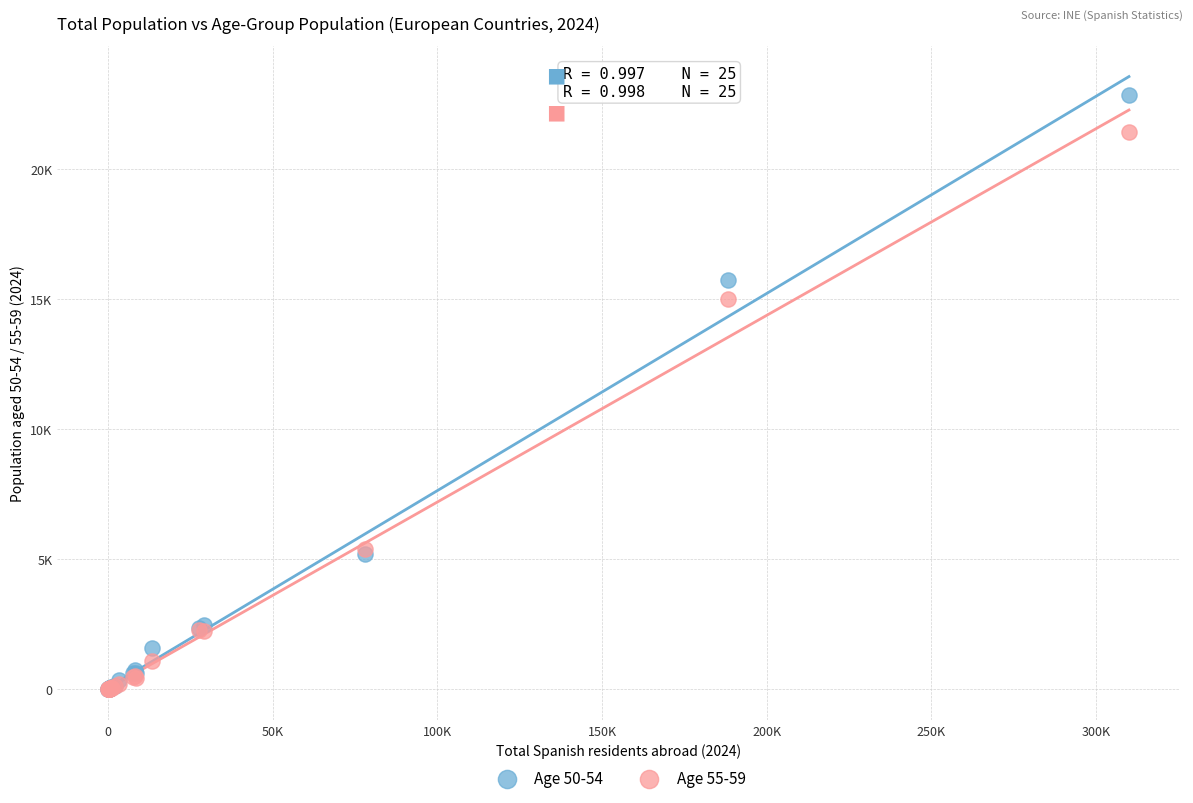

What are all the series names shown in the legend?

Age 50-54, Age 55-59